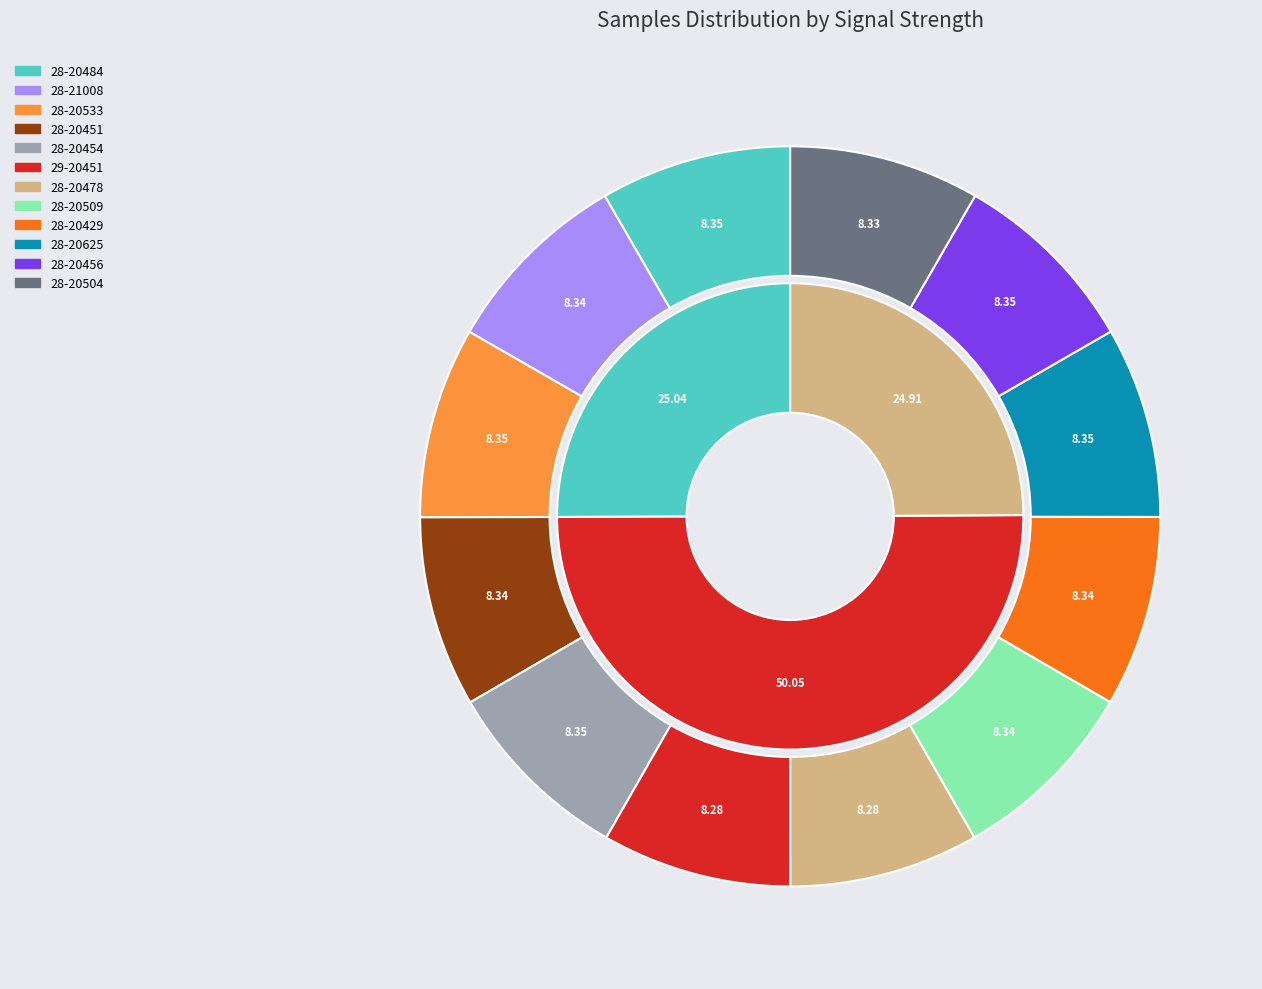

What is the smallest slice in the pie chart?

29-20451